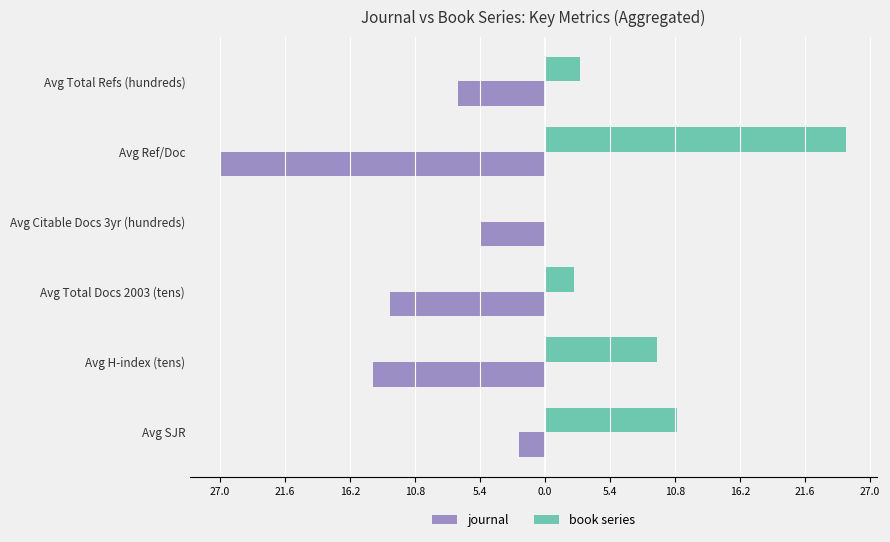

What is the greatest value displayed?

25.0